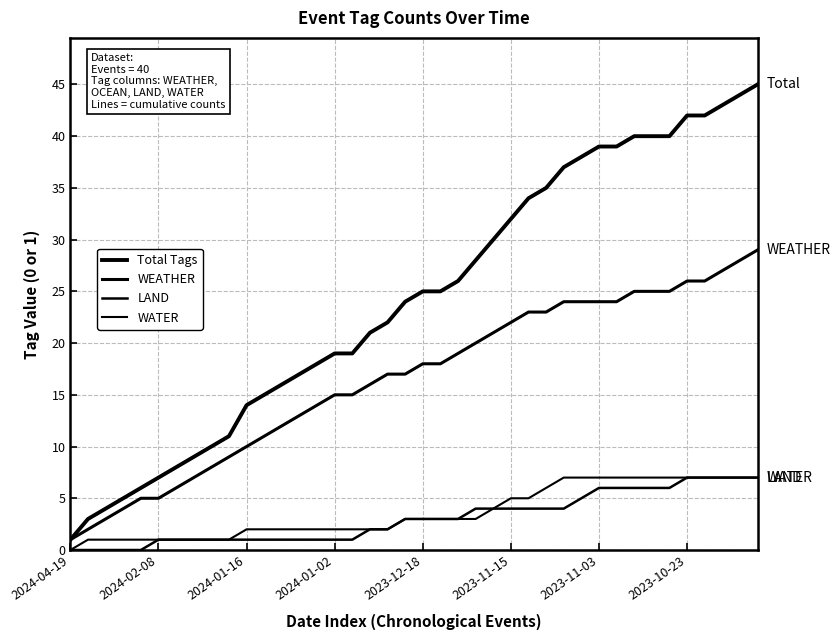

True or false: WATER and Total Tags intersect in this chart.

False